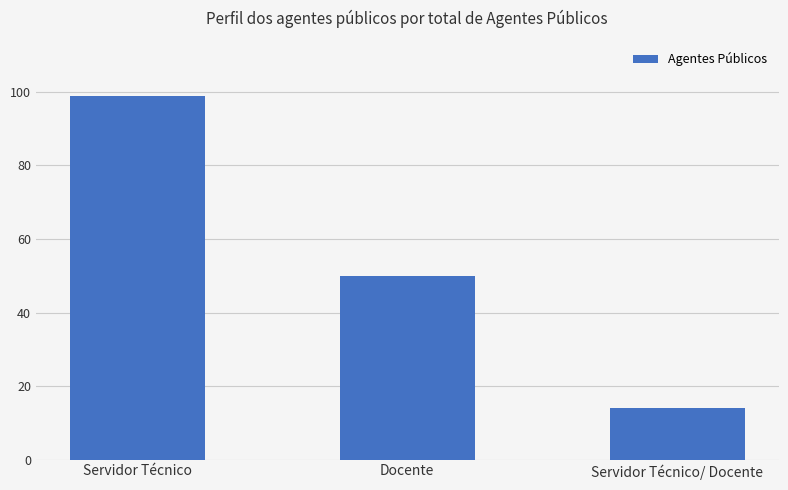

What is the approximate value at Servidor Técnico, to the nearest 5?

100